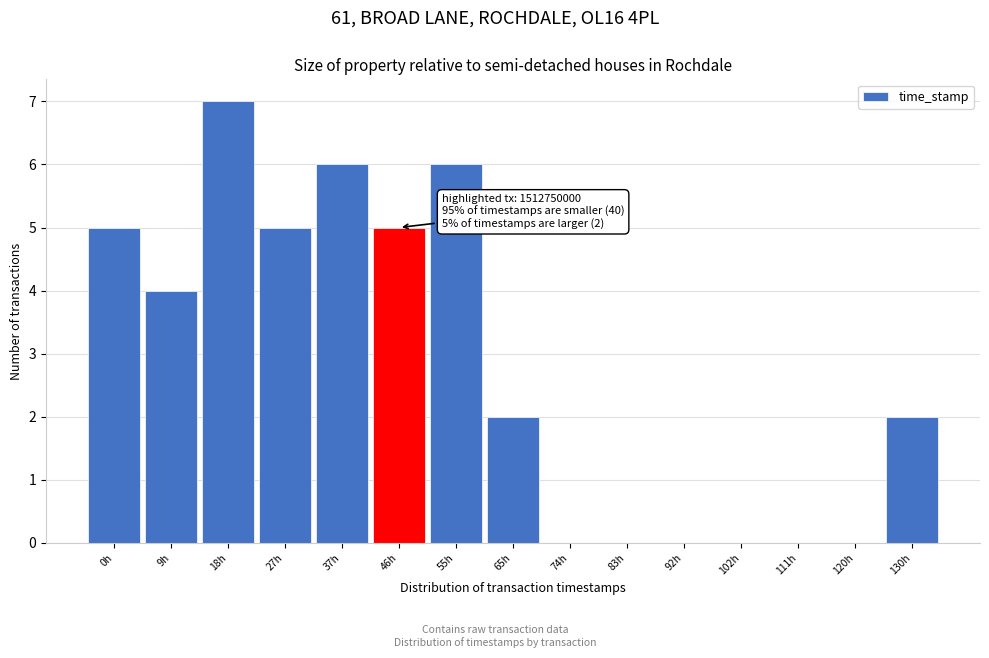

Reading left to right, list all the values displayed in this chart.

0h=5	9h=4	18h=7	27h=5	37h=6	46h=5	55h=6	65h=2	74h=0	83h=0	92h=0	102h=0	111h=0	120h=0	130h=2